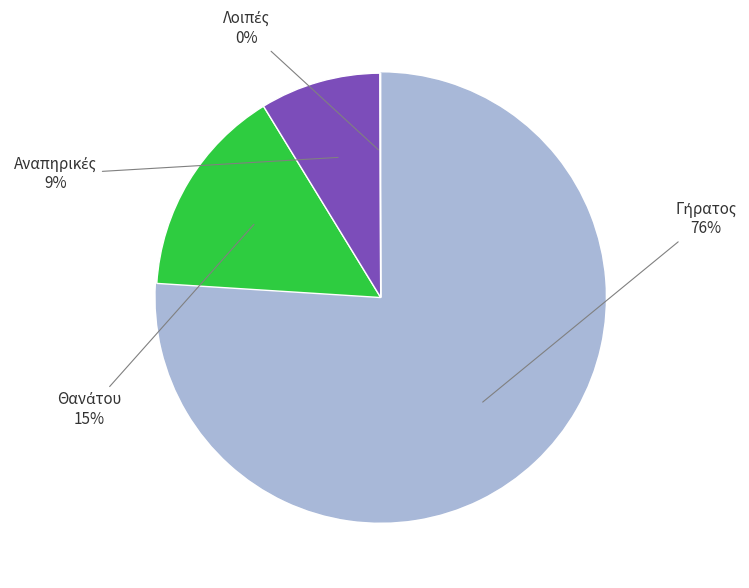

To the nearest percent, what is the difference between the largest and smallest slice percentages?

76%